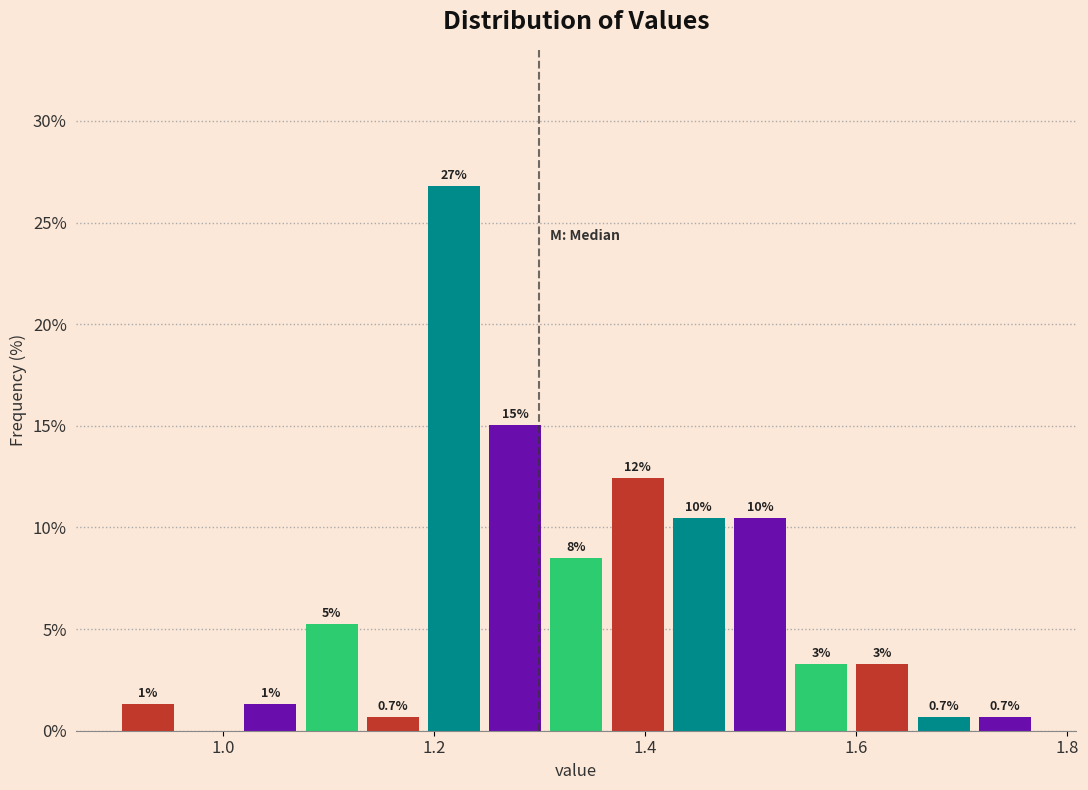

Around what value on the x-axis is the tallest bar? Give the approximate position of its centre, as read against the axis.

1.22